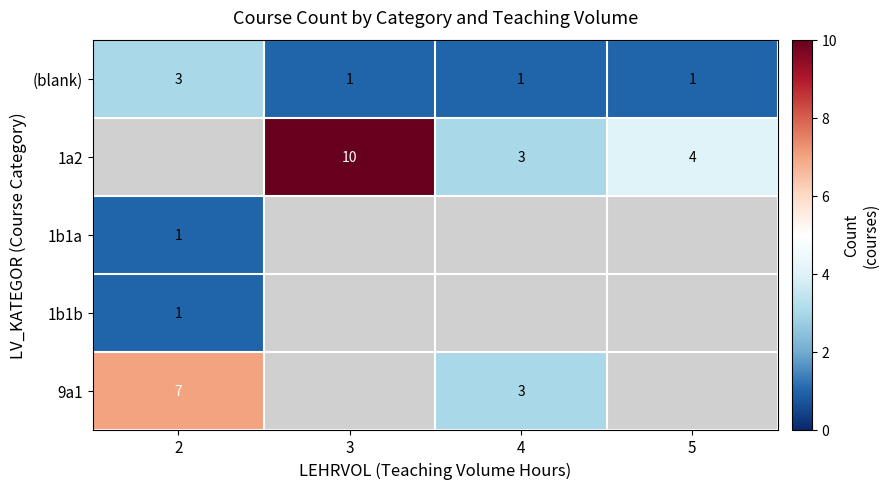

How many distinct data groups are displayed?

5